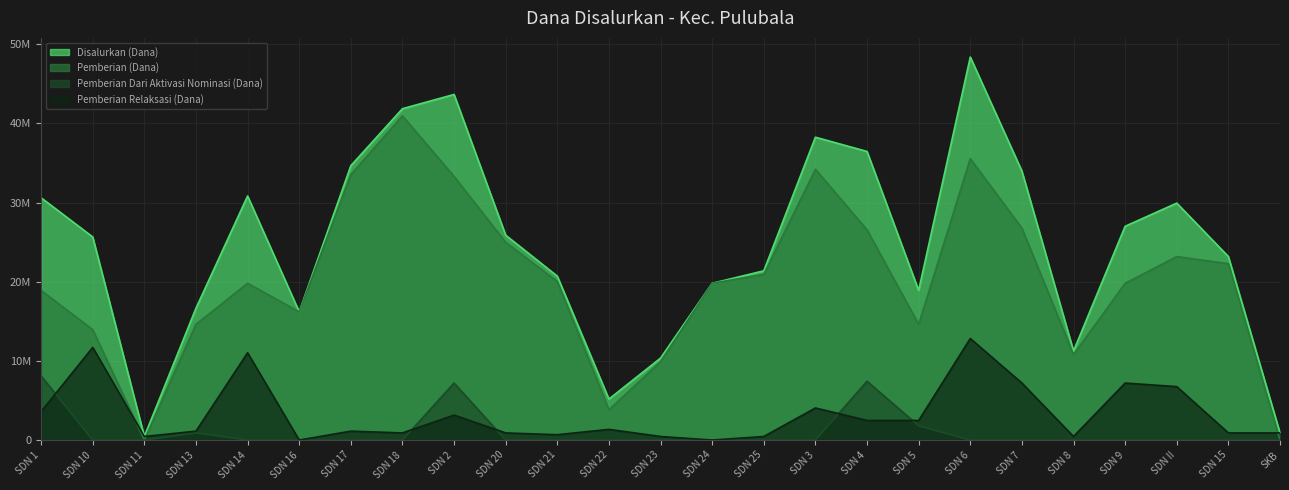

How many lines are shown in the chart?

4